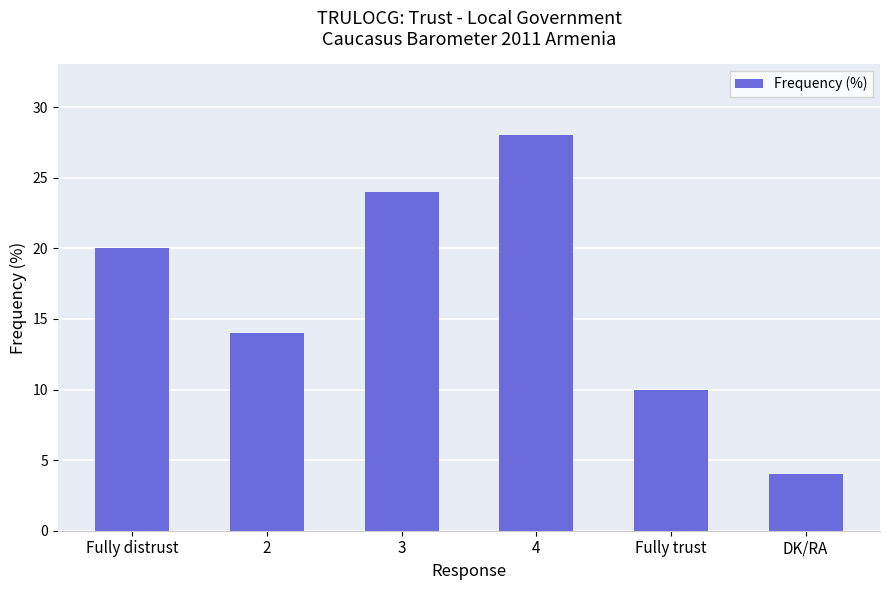

What is the change in value from 2 to 3?

+10